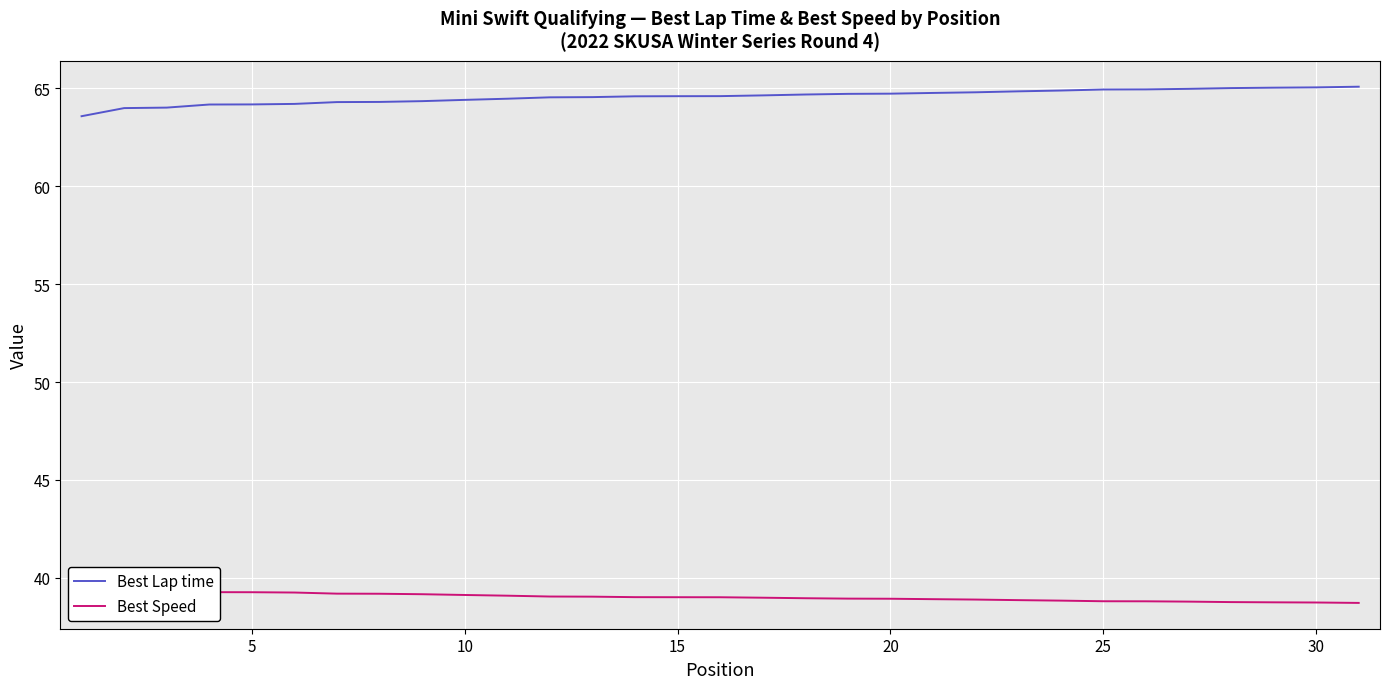

What is the maximum value for Best Lap time?

65.1